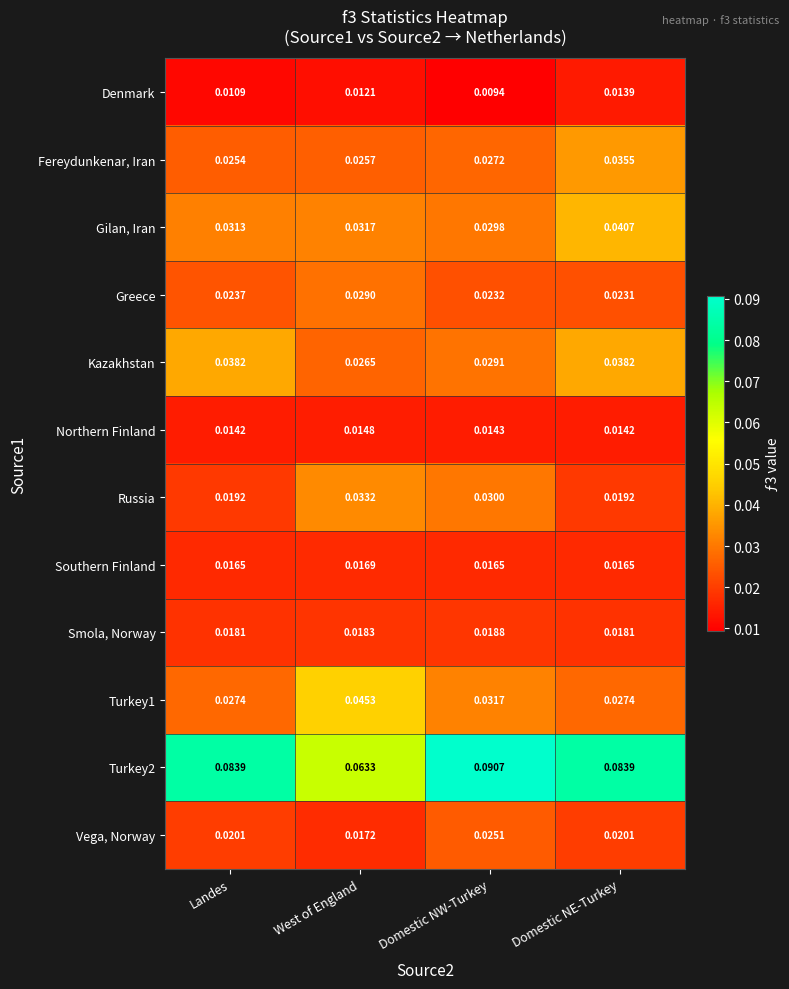

Between Landes and Domestic NW-Turkey, which series saw the biggest shift?

Russia